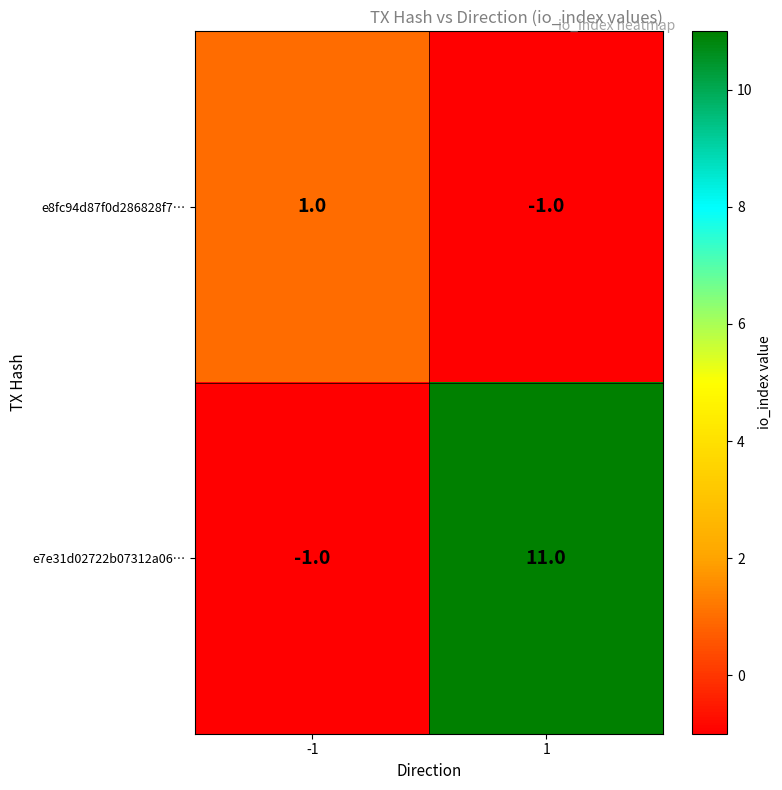

Reading left to right, transcribe all the data shown in this chart.

e8fc94d87f0d286828f7…: 1	-1
e7e31d02722b07312a06…: -1	11